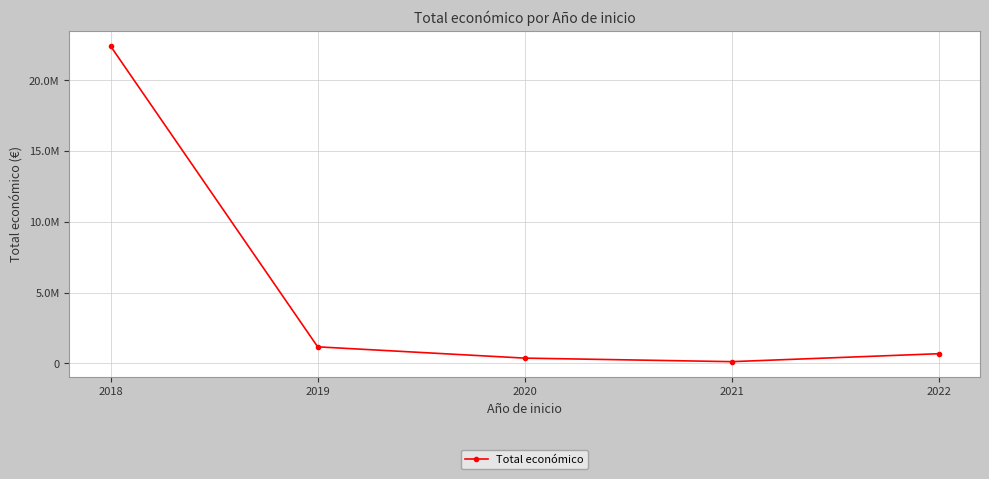

The chart shows a value of 673934.1 at 2022. True or false?

True